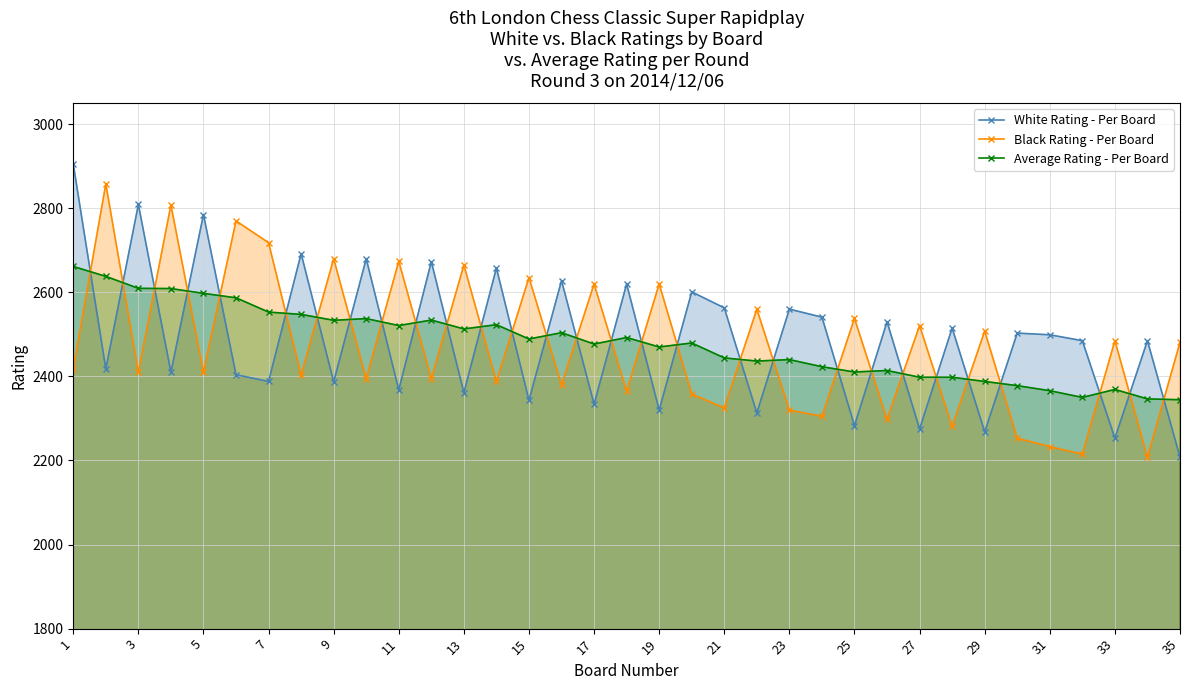

Where is the first local minimum for Black Rating - Per Board?

3